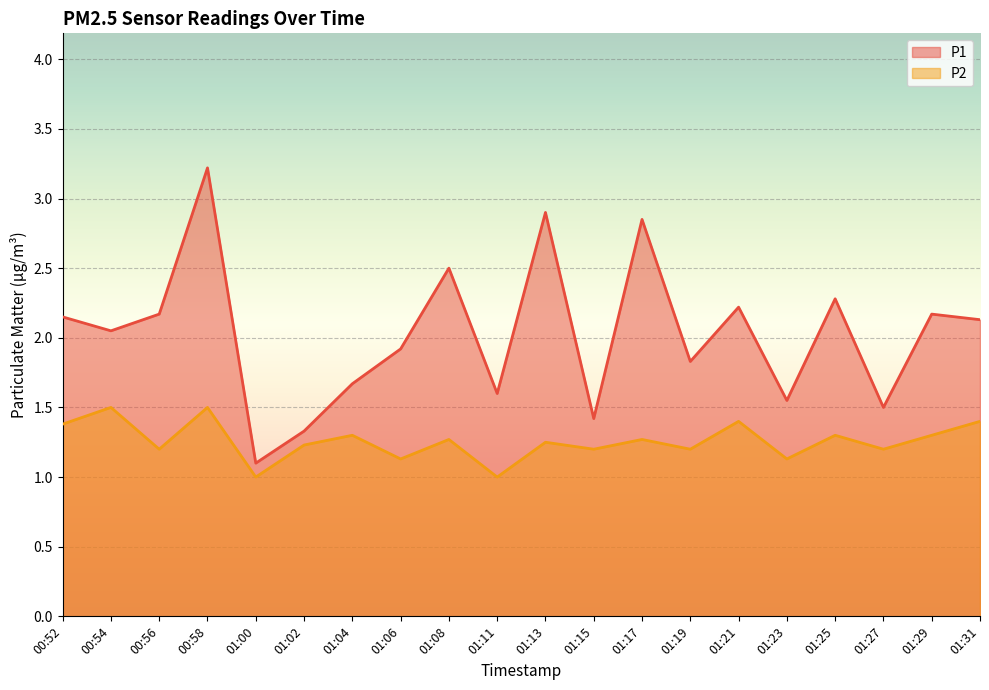

What is the difference between the maximum and second lowest values in the P2 series?

0.5